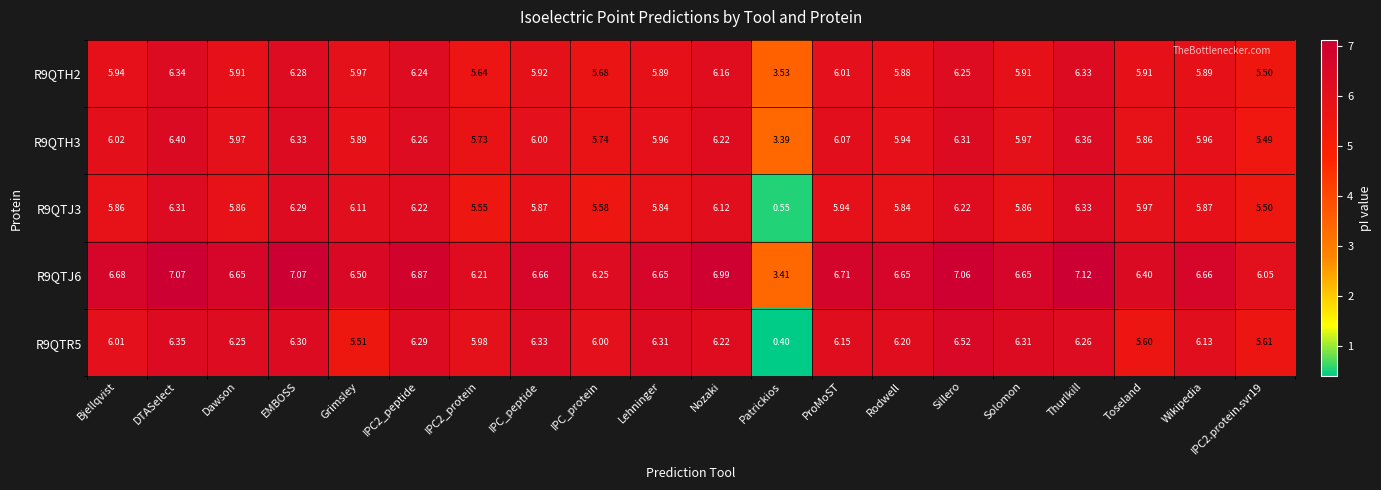

Where is R9QTH3 nearest to the value 4?

Patrickios